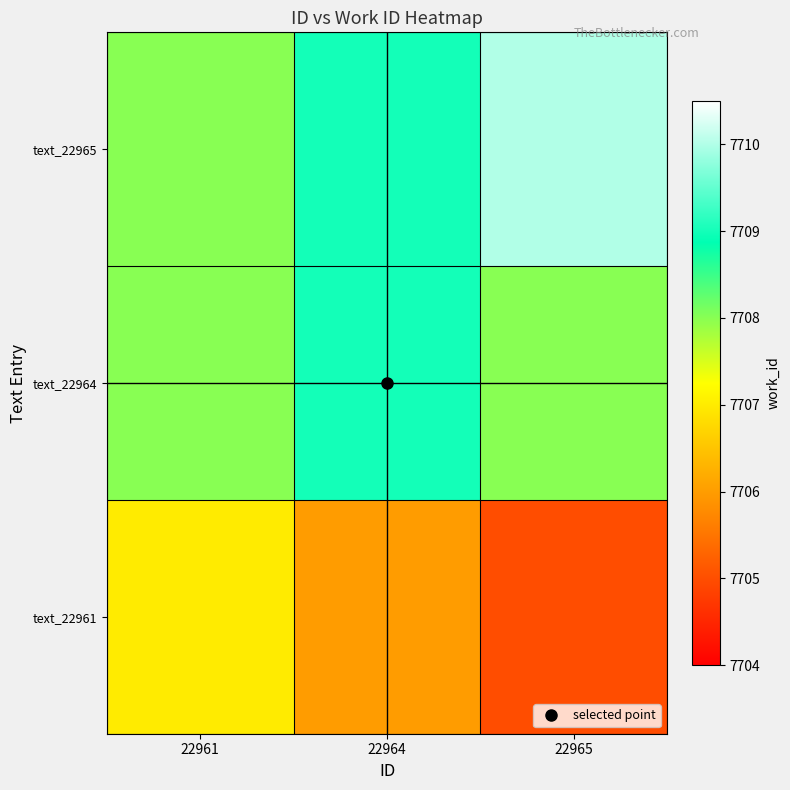

At 22961, list the series in order from smallest to largest.

text_22961, text_22964, text_22965